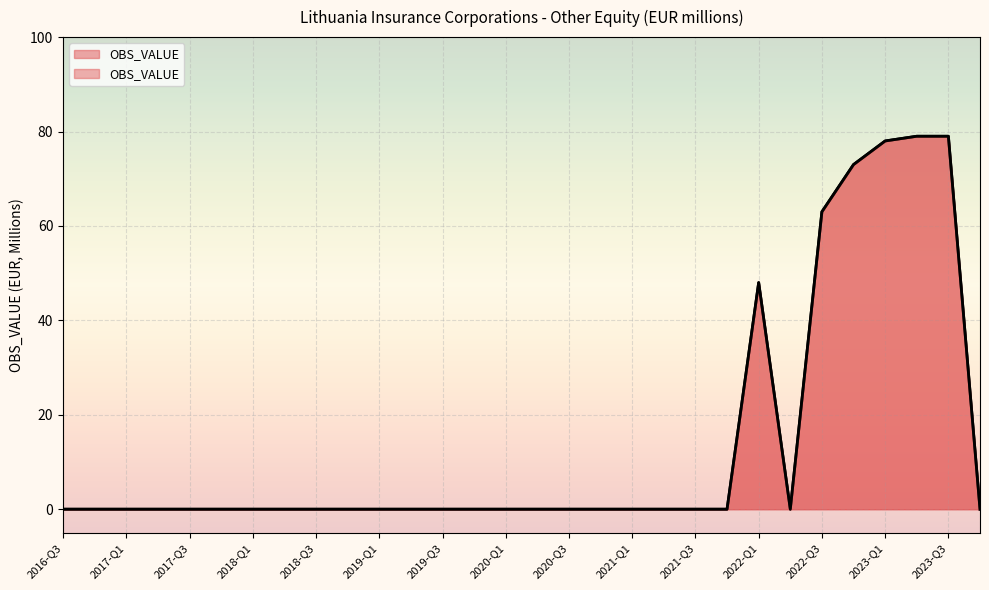

Count the number of categories in the chart.

30